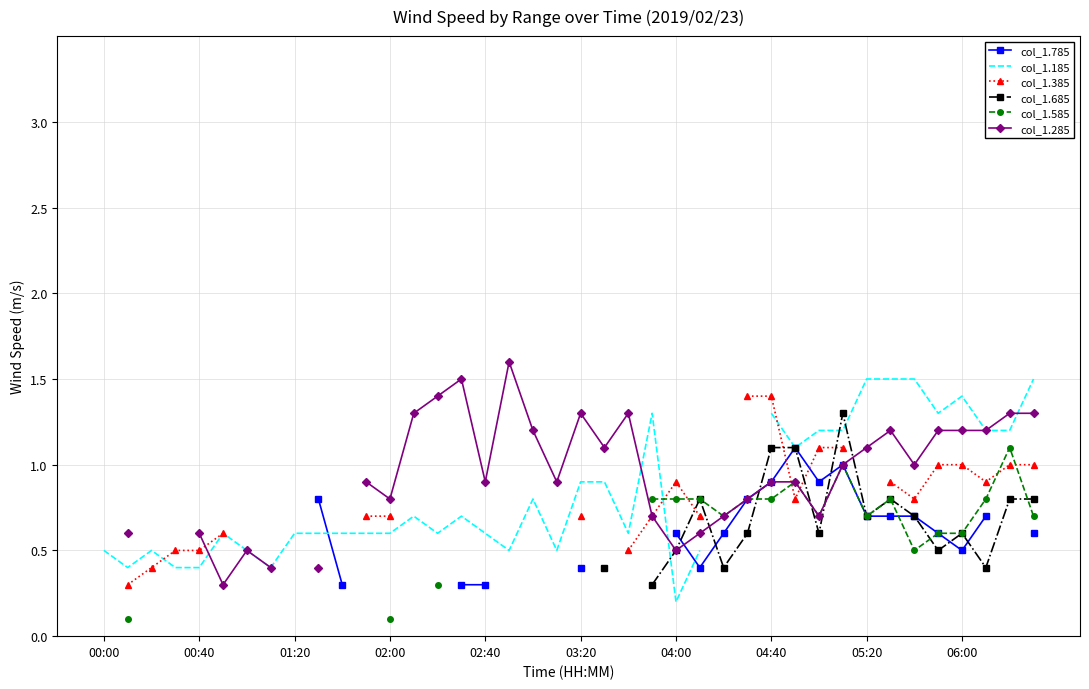

Is the value of col_1.385 at 03:20 greater than the value of col_1.285 at 21?

No